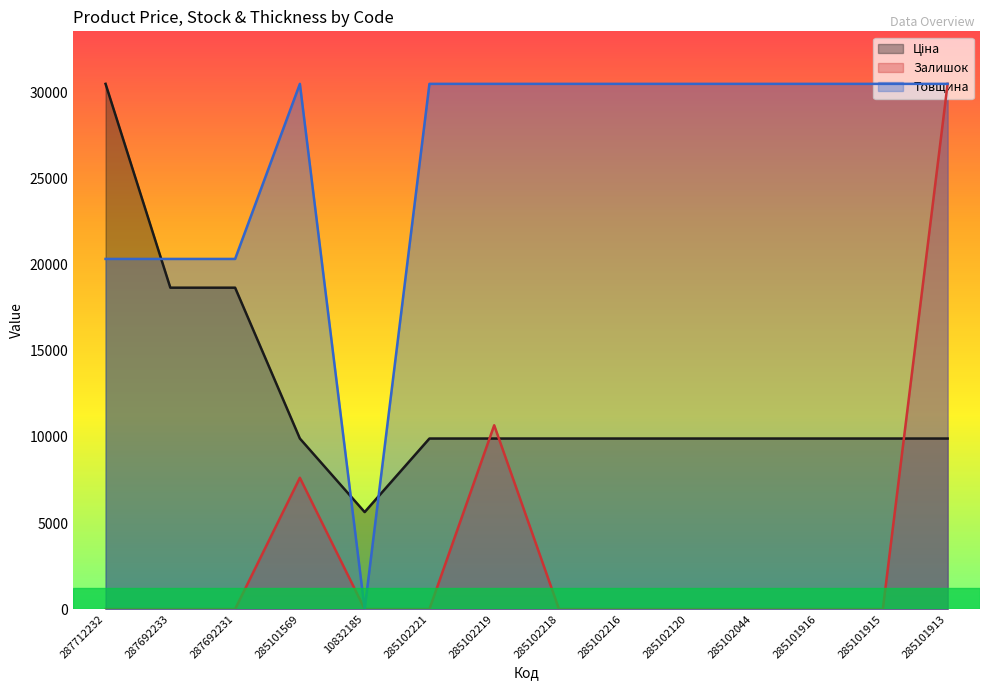

Which series has the largest range (max minus min)?

Залишок